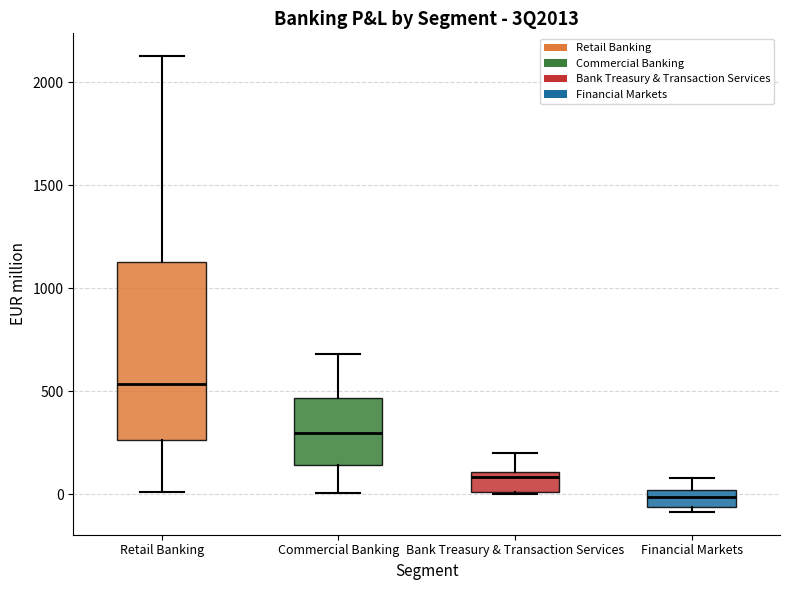

Reading left to right, read every box against the y-axis: the position of its median line, the range the box covers, and the ends of its whiskers. The values are not printed on the chart, so give them approximately, as read against the axis.

Retail Banking: median 550, box 250 to 1150, whiskers 0 to 2150
Commercial Banking: median 300, box 150 to 450, whiskers 0 to 700
Bank Treasury & Transaction Services: median 100 (just below the box's upper edge), box 0 to 100, whiskers 0 to 200
Financial Markets: median 0 (inside the box), box -50 to 0, whiskers -100 to 100